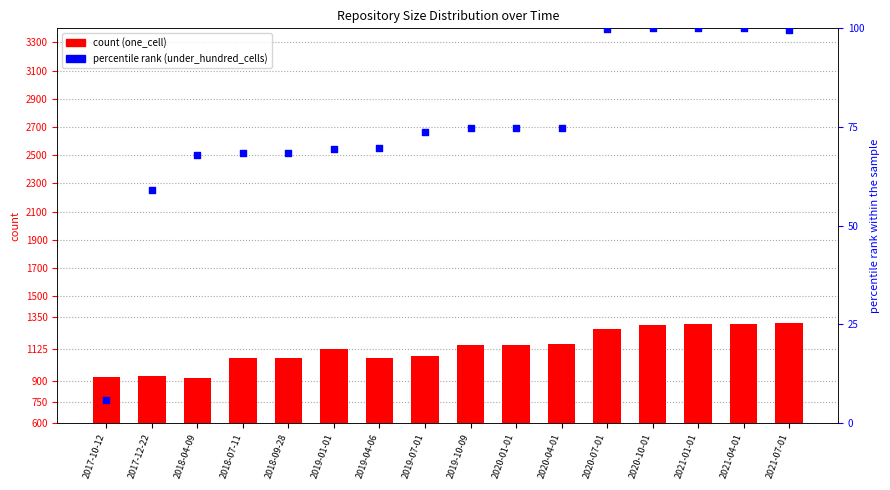

Which series has the largest total across all categories?

one_cell